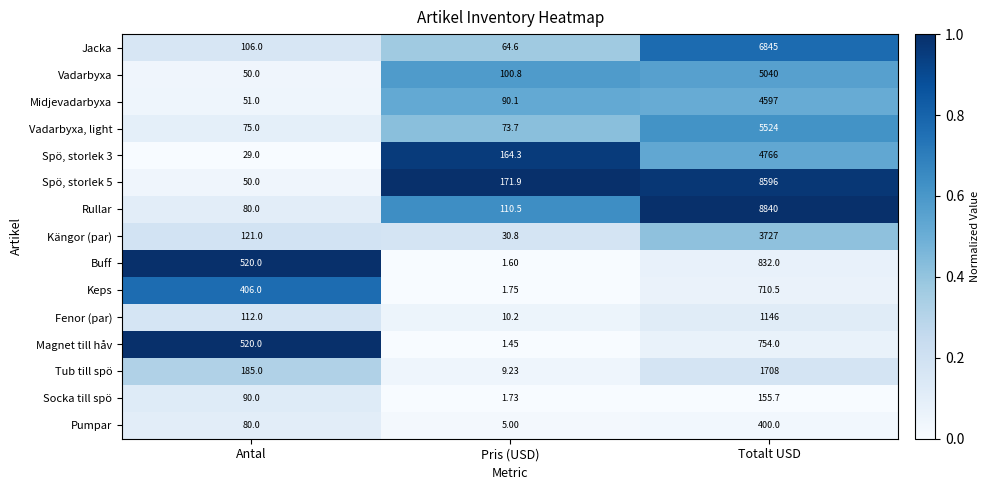

What is the spread (max minus min) of values at Antal?

491.0